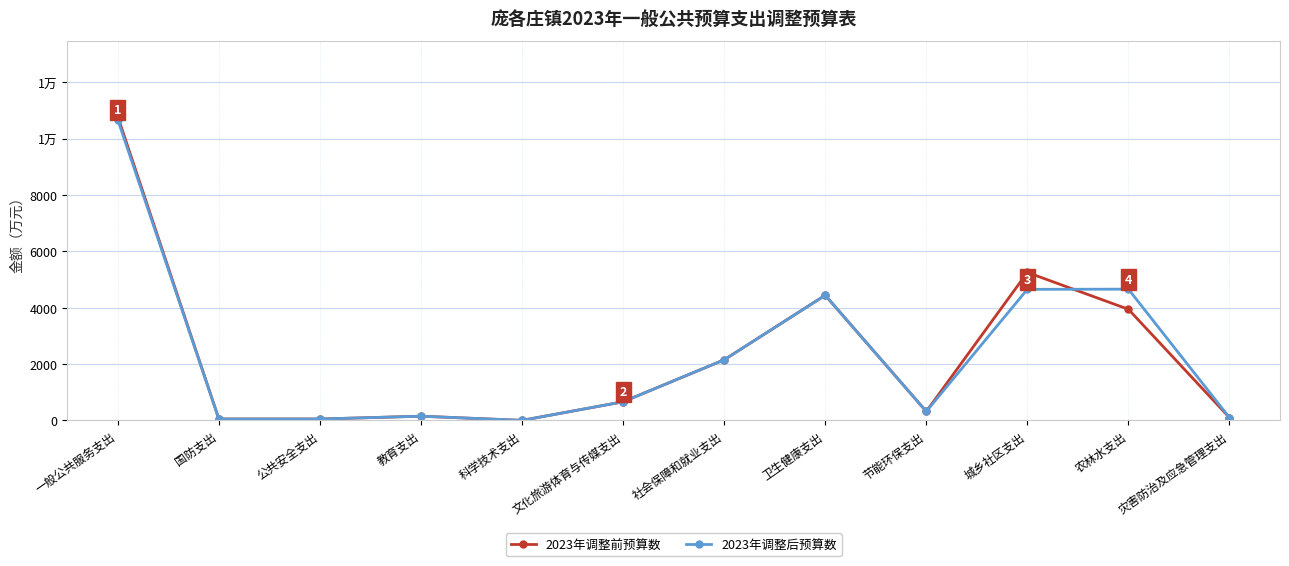

Which series has the largest range (max minus min)?

2023年调整前预算数